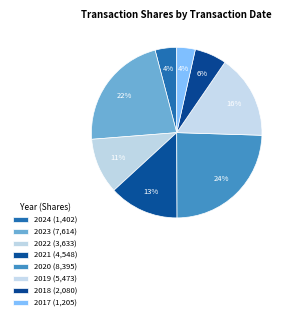

How many segments does this pie chart have?

8